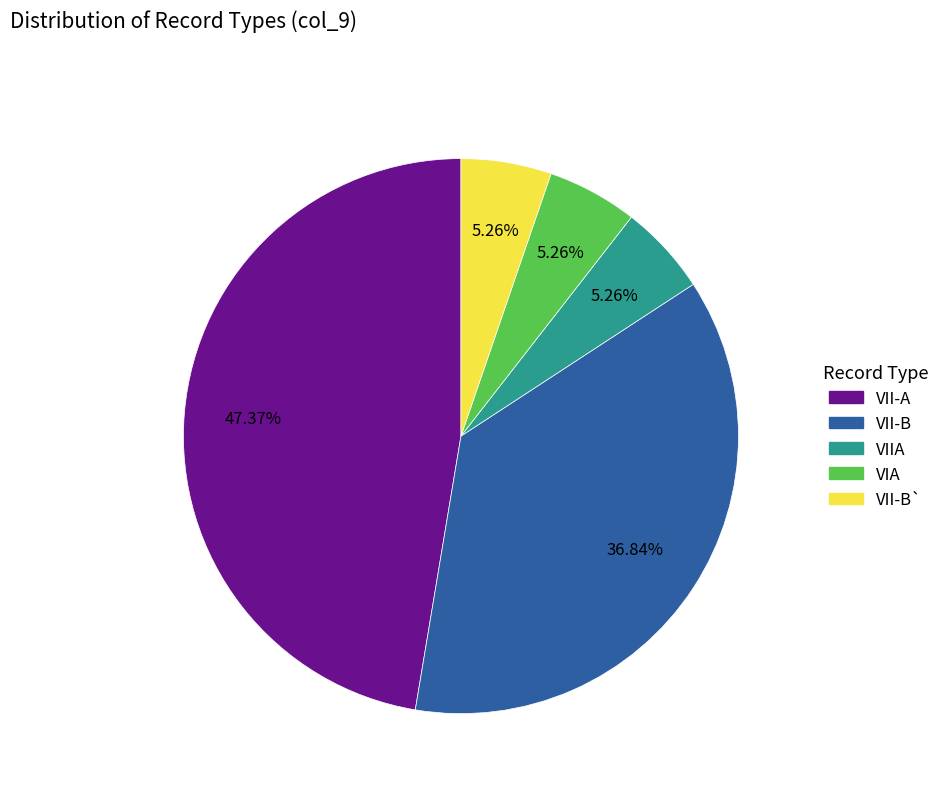

Does any single category account for the majority?

No